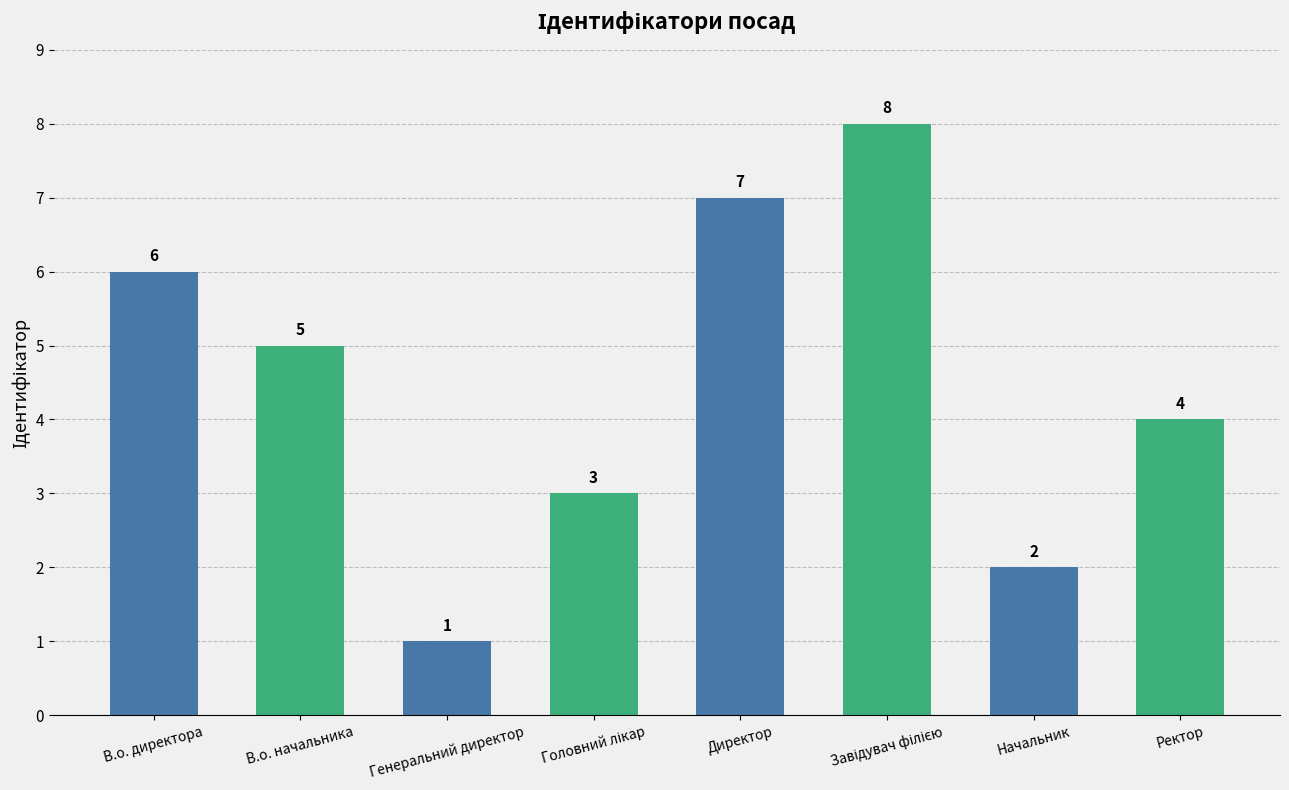

How many values are between 3 and 7?

5